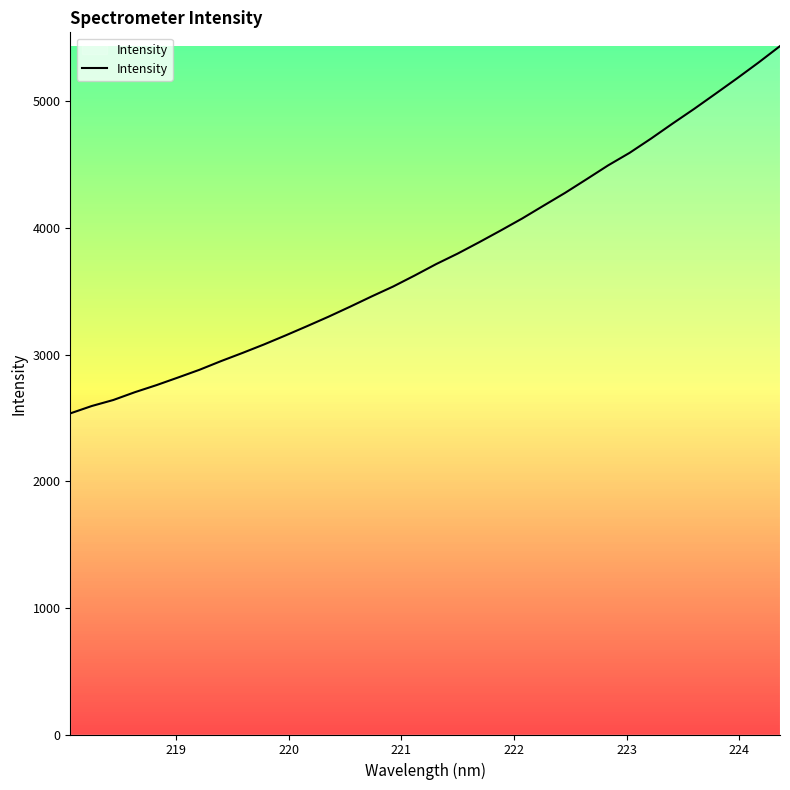

What is the greatest value displayed?

5436.2